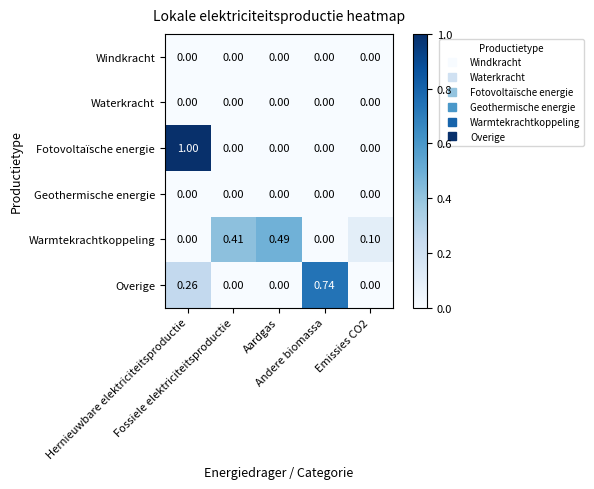

Which series has the widest spread of values?

Fotovoltaïsche energie